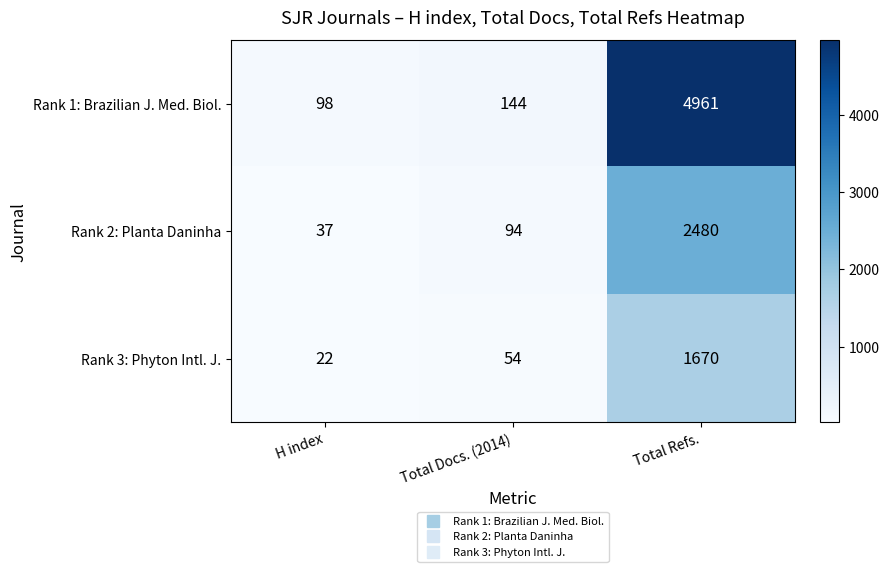

Rank the series by their average value, from lowest to highest.

Rank 3: Phyton Intl. J., Rank 2: Planta Daninha, Rank 1: Brazilian J. Med. Biol.